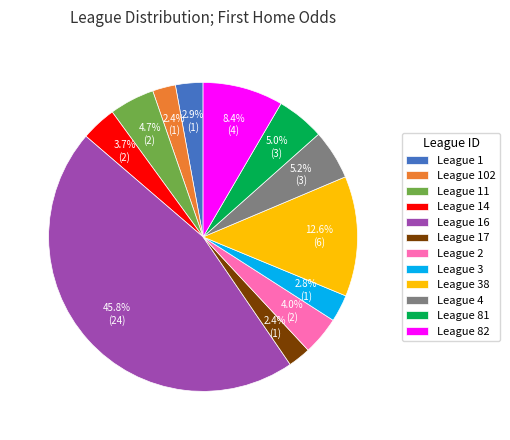

Which has a higher value, League 38 or League 81?

League 38